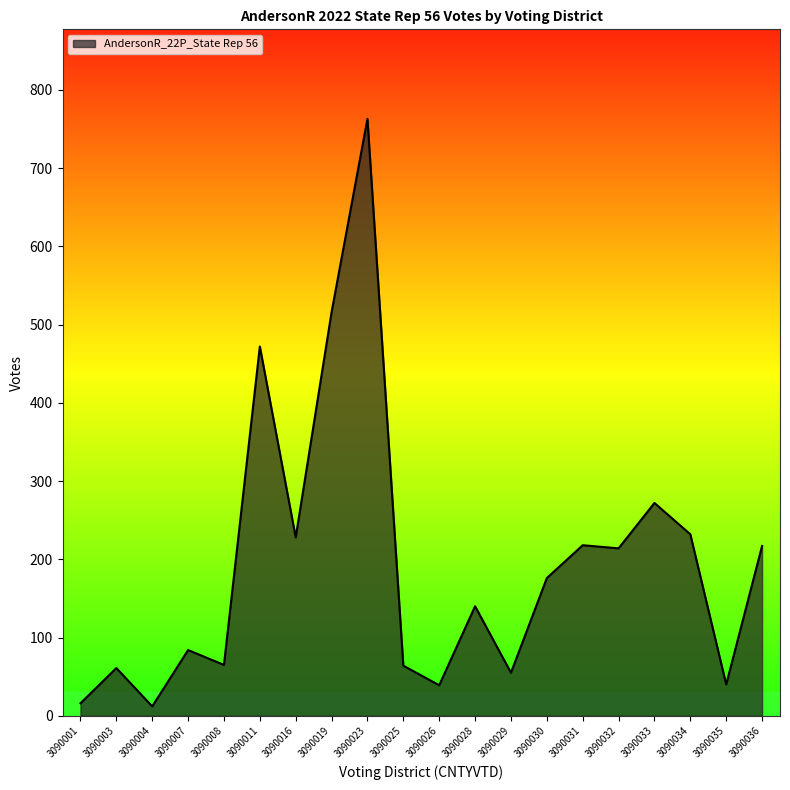

True or false: the data shows 228 at 3090016.

True